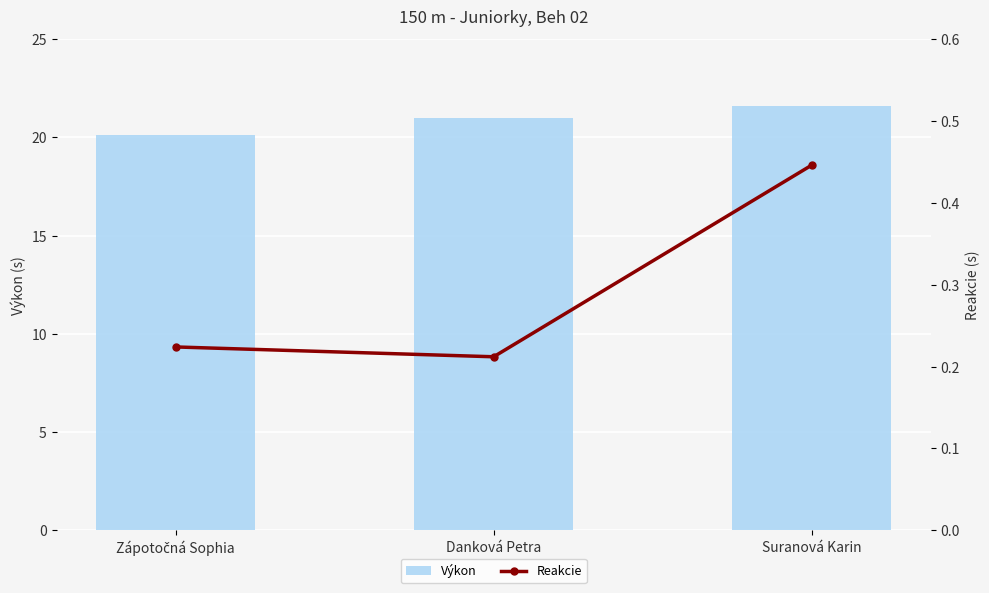

How many groups of bars are there?

3